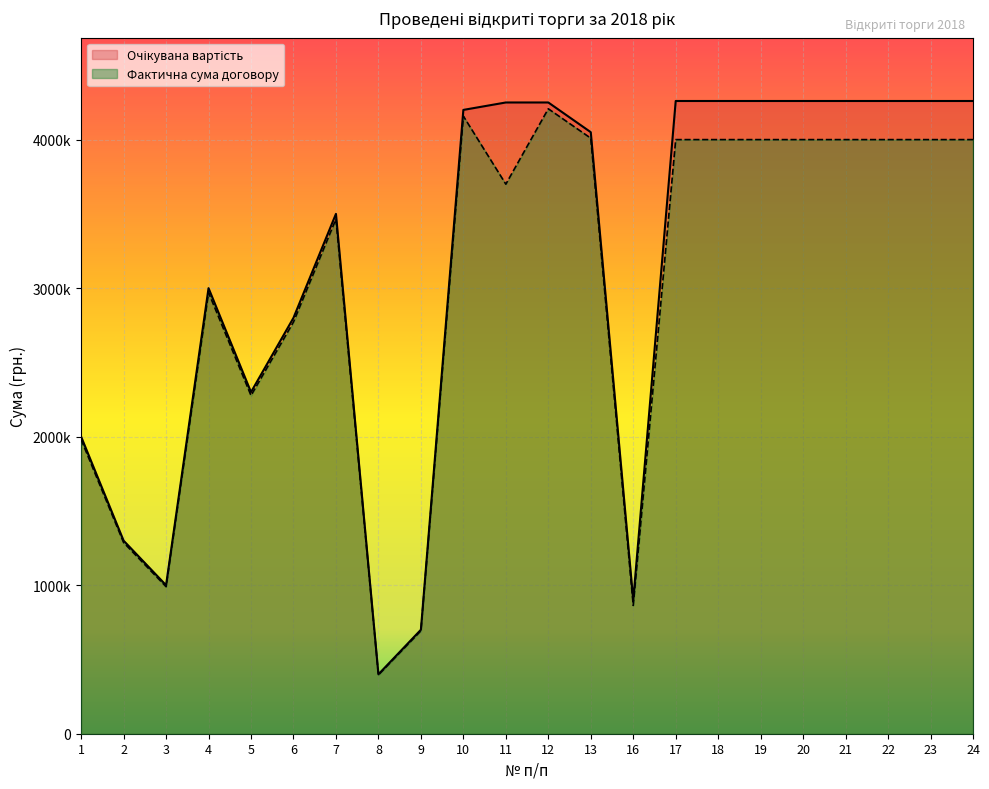

True or false: Очікувана вартість and Фактична сума договору intersect in this chart.

False